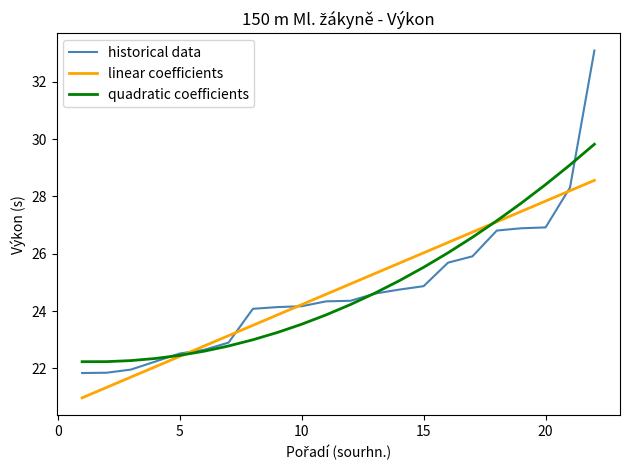

List the series in order of their peak value, lowest first.

linear coefficients, quadratic coefficients, historical data